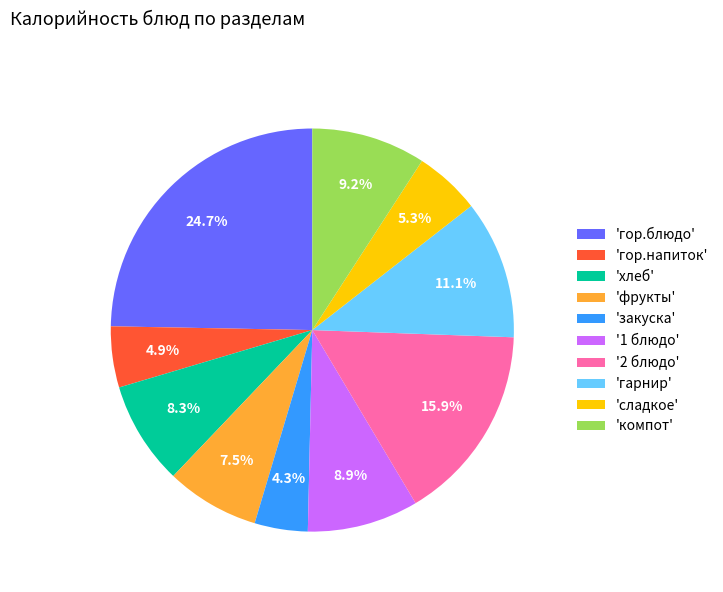

Which slice is the largest?

'гор.блюдо'